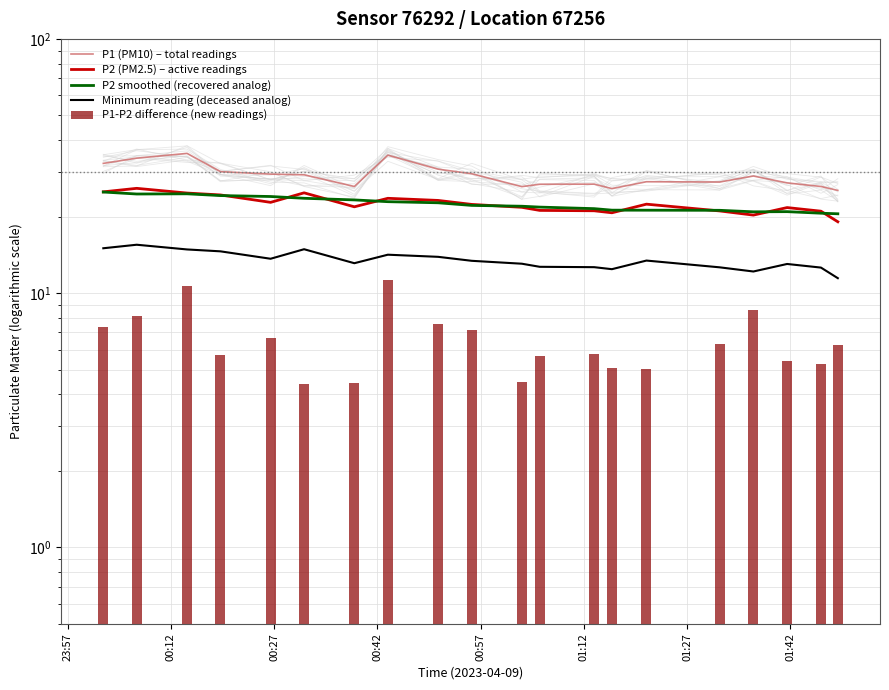

How many series are shown in this chart?

5